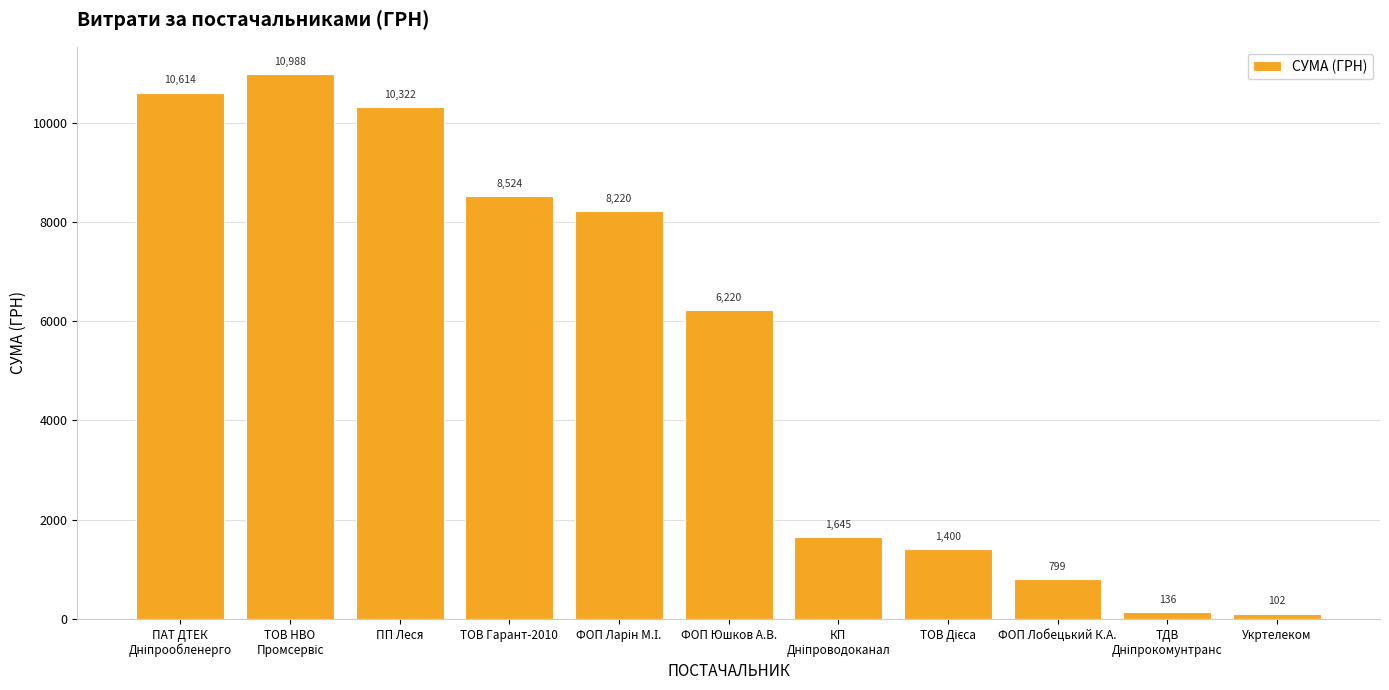

The chart shows a value of 12523.0 at ТОВ Гарант-2010. True or false?

False